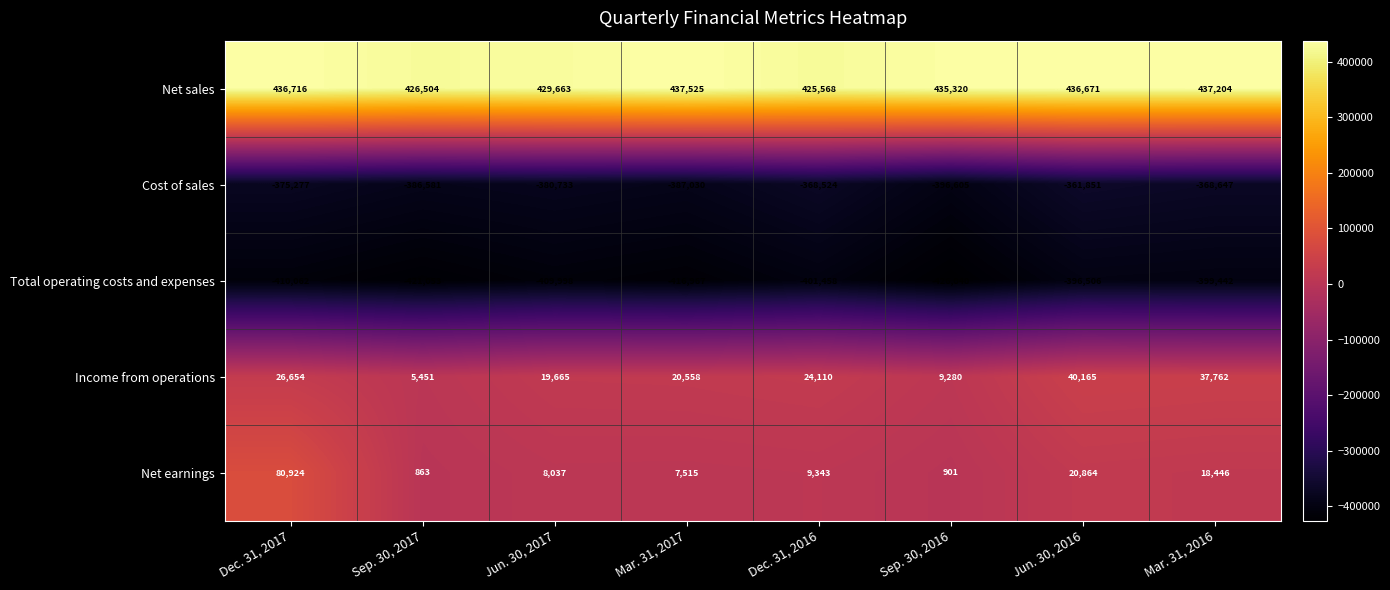

What is the total value across all series at Dec. 31, 2016?

-310961